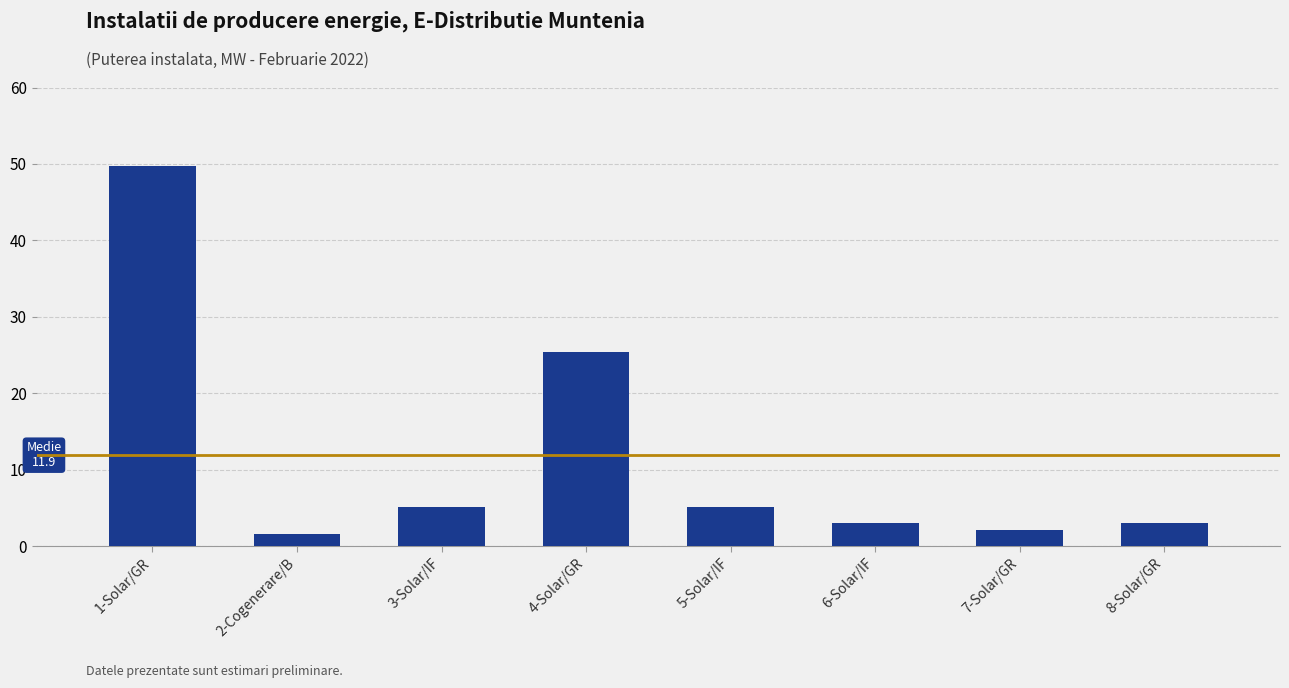

What is the value of the 2nd bar from the left?

1.6